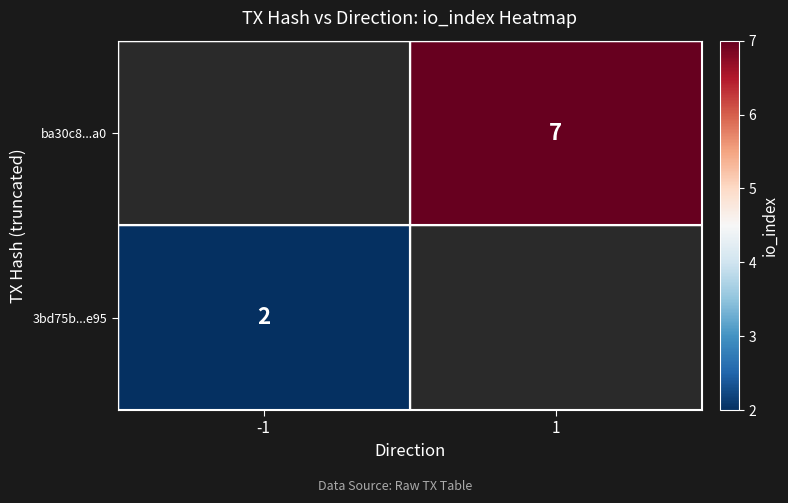

Reading right to left, list all the values displayed in this chart.

3bd75b456d3e870a5637ea3d5d5de6b80b33e95: io_index=2	direction=-1
ba30c8f3e51925e9c296ceaba4d7c8137f546a0: io_index=7	direction=1